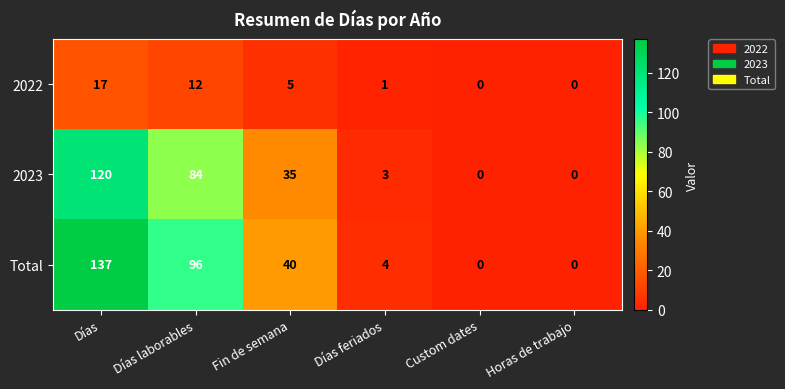

What is the average value of the 2023 series?

40